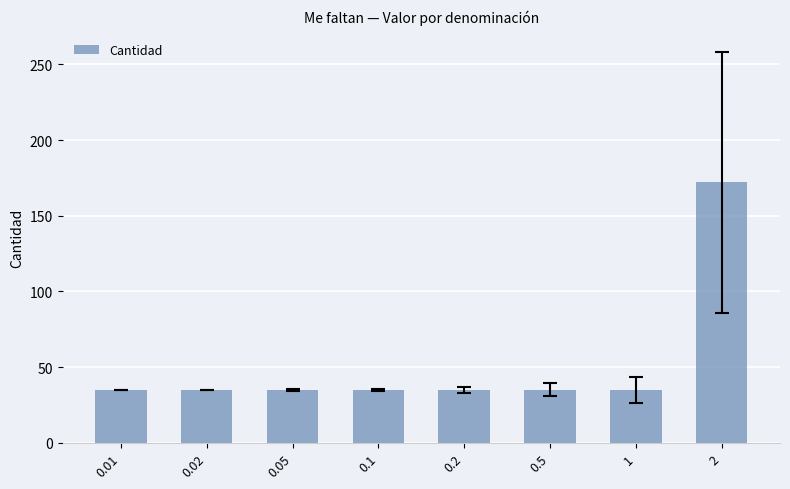

Does the chart contain any negative values?

No